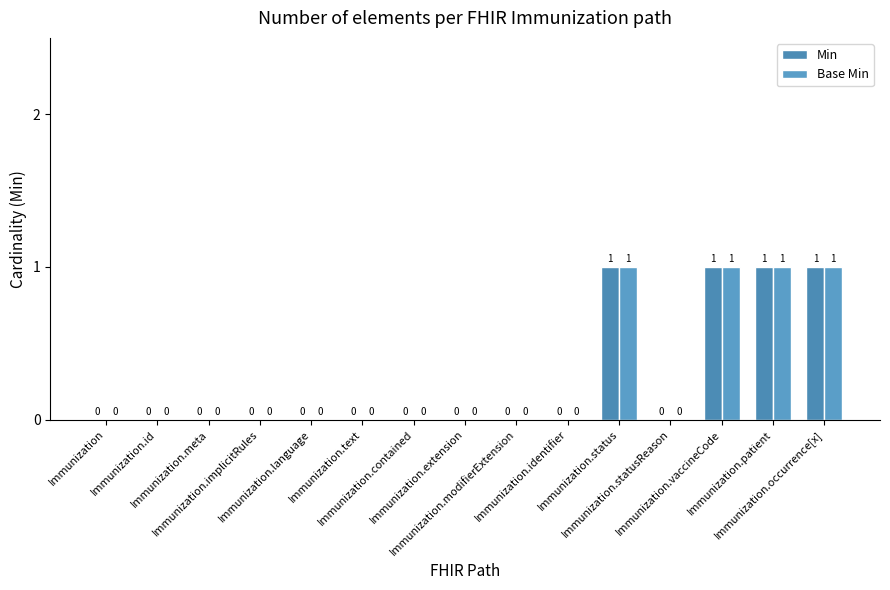

Reading right to left, list all the values displayed in this chart.

Min: 1	1	1	0	1	0	0	0	0	0	0	0	0	0	0
Base Min: 1	1	1	0	1	0	0	0	0	0	0	0	0	0	0